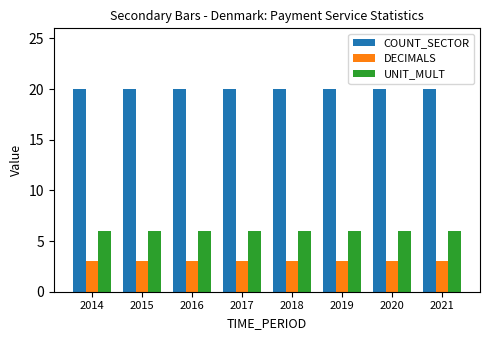

Rank the series by their maximum value, from lowest to highest.

DECIMALS, UNIT_MULT, COUNT_SECTOR